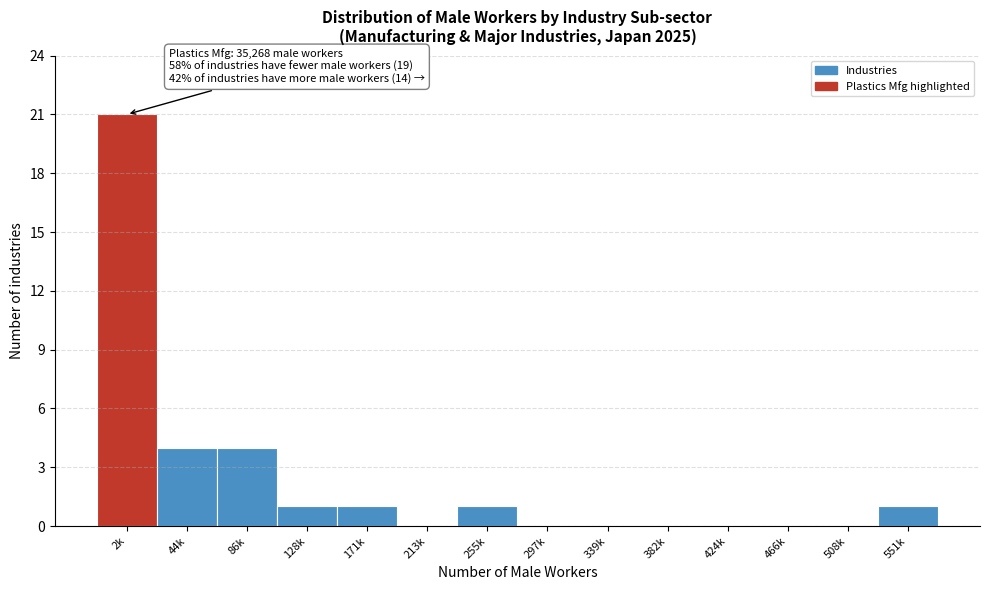

Reading left to right, transcribe all the data shown in this chart.

2k=21	44k=4	86k=4	128k=1	171k=1	213k=0	255k=1	297k=0	339k=0	382k=0	424k=0	466k=0	508k=0	551k=1